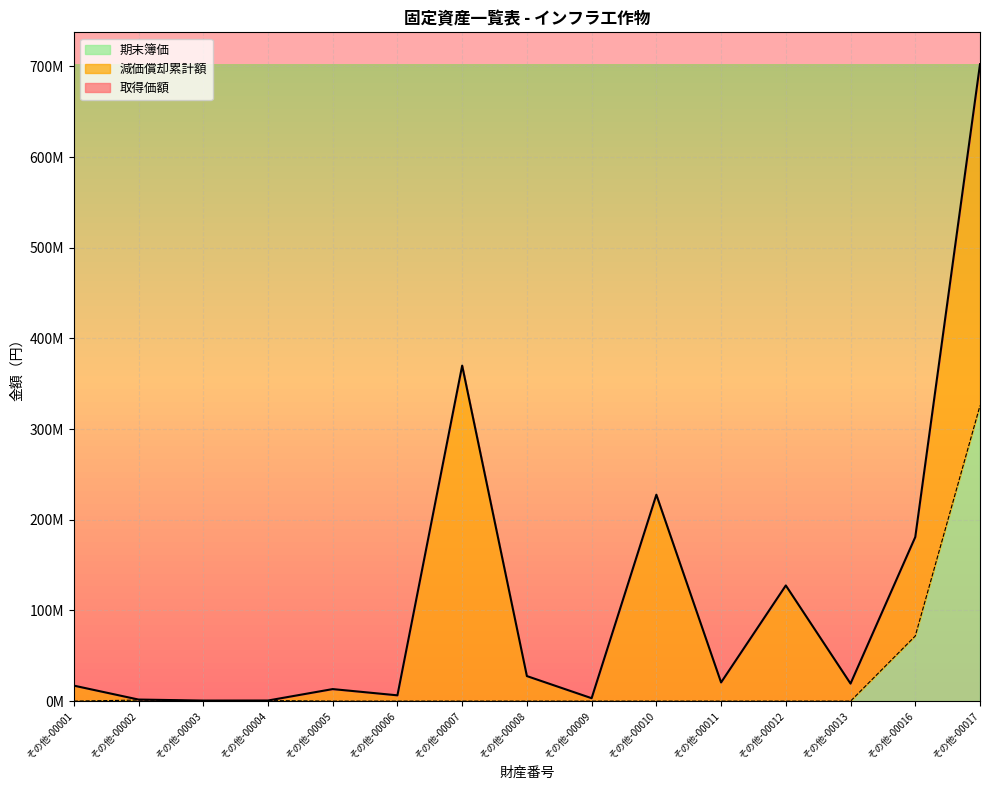

Which series has the largest total across all categories?

取得価額